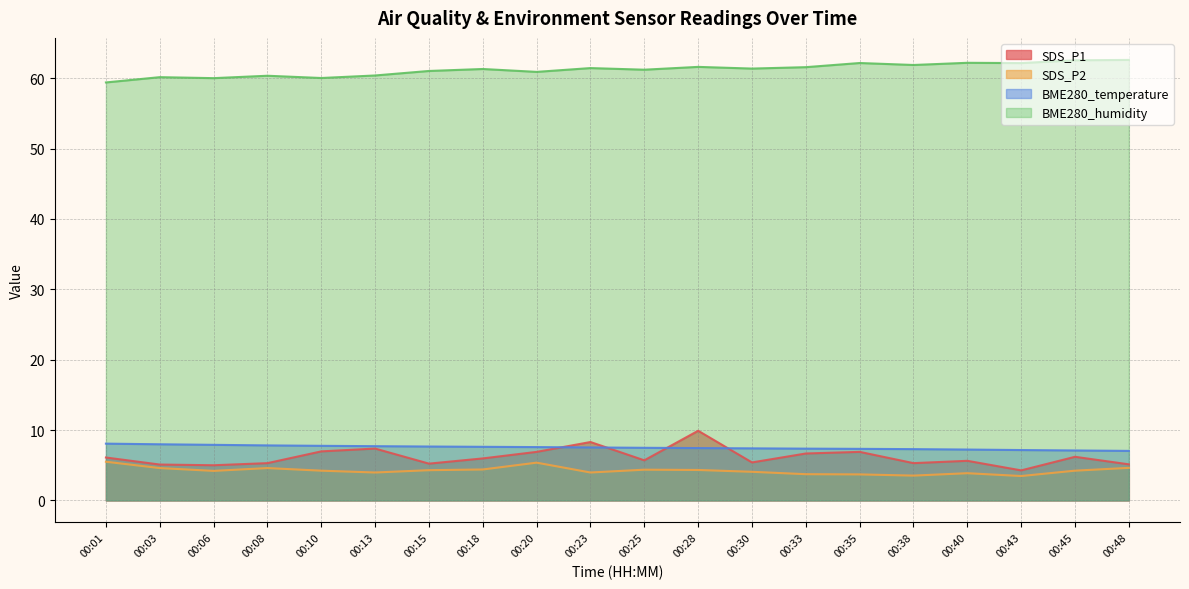

What is the difference between the highest and lowest values at 00:45?

58.3